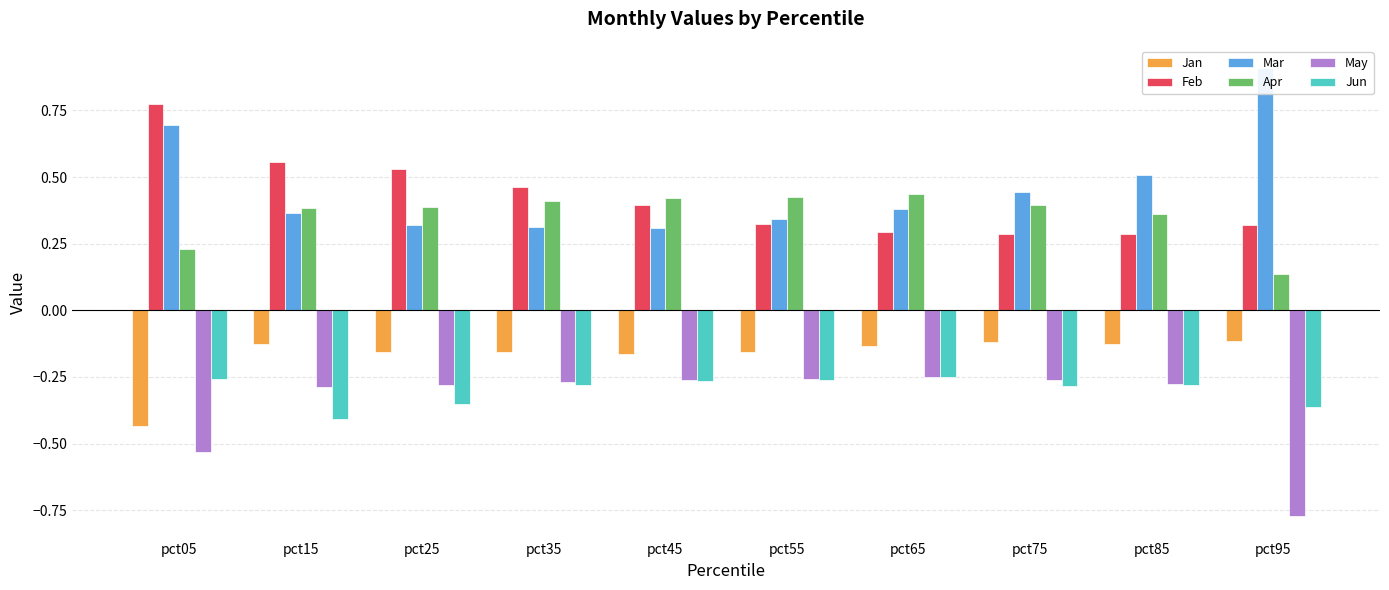

Reading left to right, what are all the values shown in this chart?

Jan: pct05=-0.4	pct15=-0.1	pct25=-0.2	pct35=-0.2	pct45=-0.2	pct55=-0.2	pct65=-0.1	pct75=-0.1	pct85=-0.1	pct95=-0.1
Feb: pct05=0.8	pct15=0.6	pct25=0.5	pct35=0.5	pct45=0.4	pct55=0.3	pct65=0.3	pct75=0.3	pct85=0.3	pct95=0.3
Mar: pct05=0.7	pct15=0.4	pct25=0.3	pct35=0.3	pct45=0.3	pct55=0.3	pct65=0.4	pct75=0.4	pct85=0.5	pct95=0.9
Apr: pct05=0.2	pct15=0.4	pct25=0.4	pct35=0.4	pct45=0.4	pct55=0.4	pct65=0.4	pct75=0.4	pct85=0.4	pct95=0.1
May: pct05=-0.5	pct15=-0.3	pct25=-0.3	pct35=-0.3	pct45=-0.3	pct55=-0.3	pct65=-0.3	pct75=-0.3	pct85=-0.3	pct95=-0.8
Jun: pct05=-0.3	pct15=-0.4	pct25=-0.4	pct35=-0.3	pct45=-0.3	pct55=-0.3	pct65=-0.3	pct75=-0.3	pct85=-0.3	pct95=-0.4